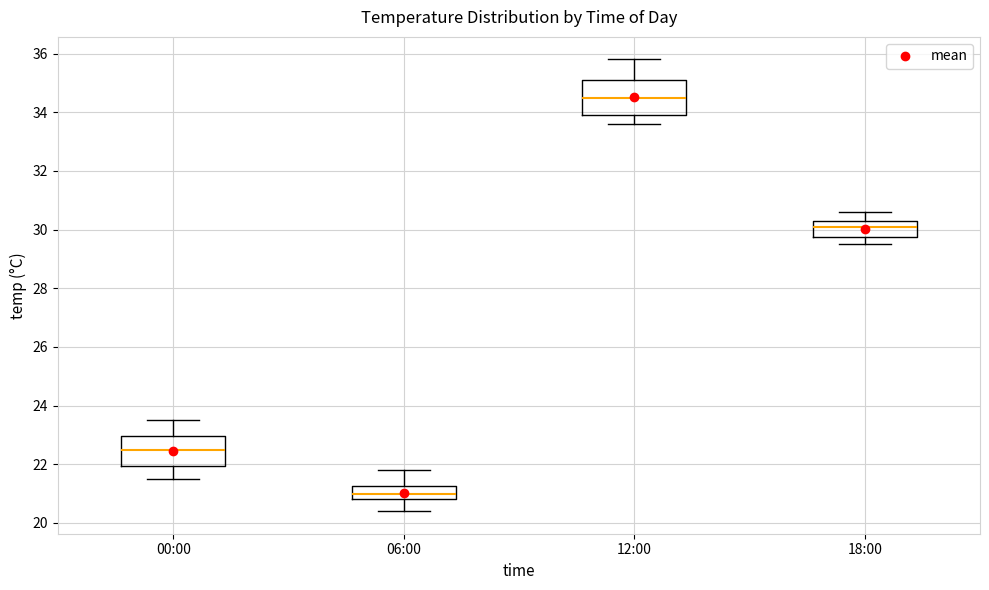

Comparing the boxes themselves (not the whiskers), which one is the tallest?

12:00